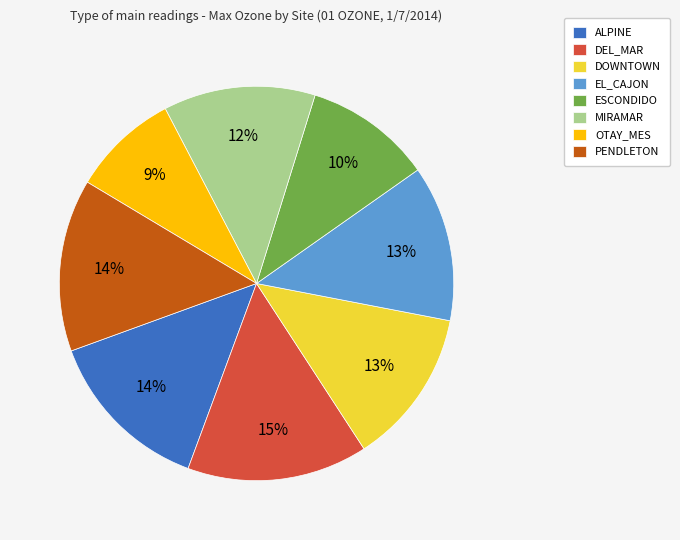

Which has a higher value, DEL_MAR or ESCONDIDO?

DEL_MAR